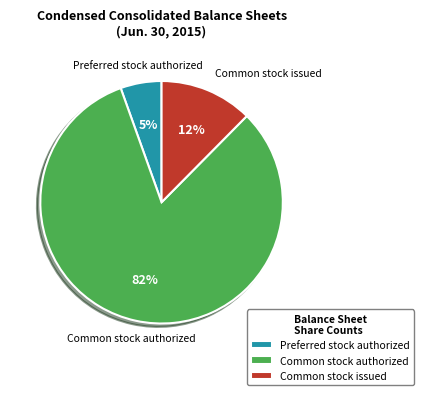

What percentage is the Preferred stock authorized slice, to the nearest percent?

5%